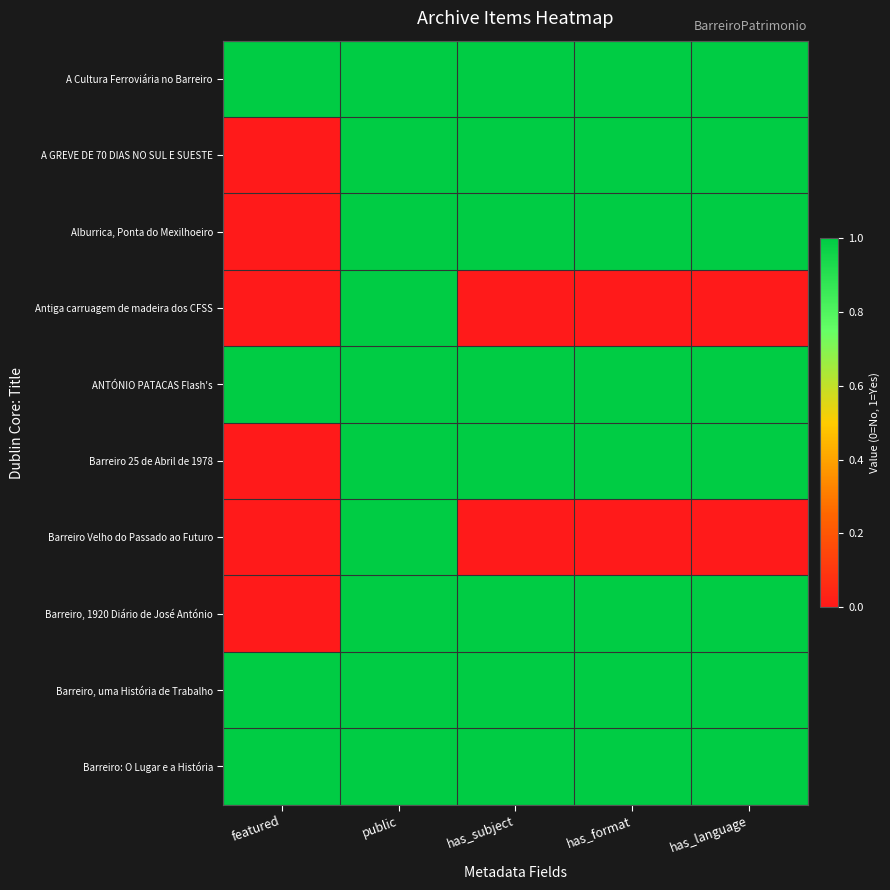

Reading left to right, transcribe all the data shown in this chart.

A Cultura Ferroviária no Barreiro: featured=1	public=1	has_subject=1	has_format=1	has_language=1
A GREVE DE 70 DIAS NO SUL E SUESTE: featured=0	public=1	has_subject=1	has_format=1	has_language=1
Alburrica, Ponta do Mexilhoeiro: featured=0	public=1	has_subject=1	has_format=1	has_language=1
Antiga carruagem de madeira dos CFSS: featured=0	public=1	has_subject=0	has_format=0	has_language=0
ANTÓNIO PATACAS Flash's: featured=1	public=1	has_subject=1	has_format=1	has_language=1
Barreiro 25 de Abril de 1978: featured=0	public=1	has_subject=1	has_format=1	has_language=1
Barreiro Velho do Passado ao Futuro: featured=0	public=1	has_subject=0	has_format=0	has_language=0
Barreiro, 1920 Diário de José António: featured=0	public=1	has_subject=1	has_format=1	has_language=1
Barreiro, uma História de Trabalho: featured=1	public=1	has_subject=1	has_format=1	has_language=1
Barreiro: O Lugar e a História: featured=1	public=1	has_subject=1	has_format=1	has_language=1